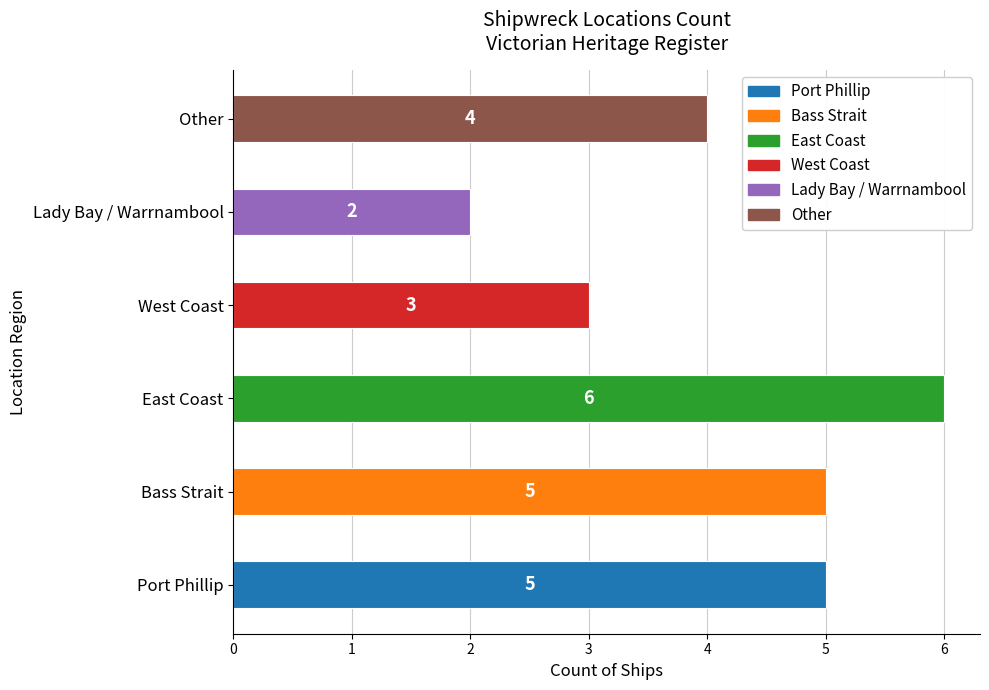

Reading bottom to top, transcribe all the data shown in this chart.

Port Phillip=5	Bass Strait=5	East Coast=6	West Coast=3	Lady Bay / Warrnambool=2	Other=4